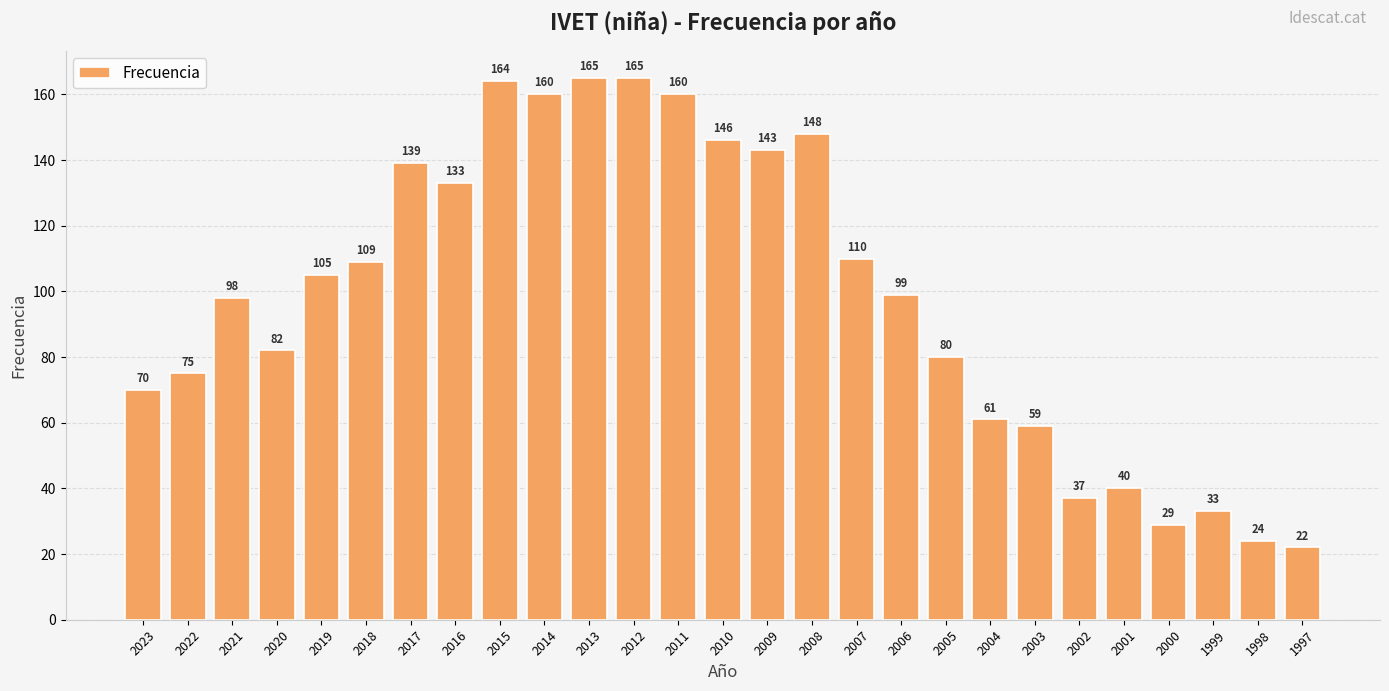

Reading left to right, transcribe all the data shown in this chart.

2023=70	2022=75	2021=98	2020=82	2019=105	2018=109	2017=139	2016=133	2015=164	2014=160	2013=165	2012=165	2011=160	2010=146	2009=143	2008=148	2007=110	2006=99	2005=80	2004=61	2003=59	2002=37	2001=40	2000=29	1999=33	1998=24	1997=22